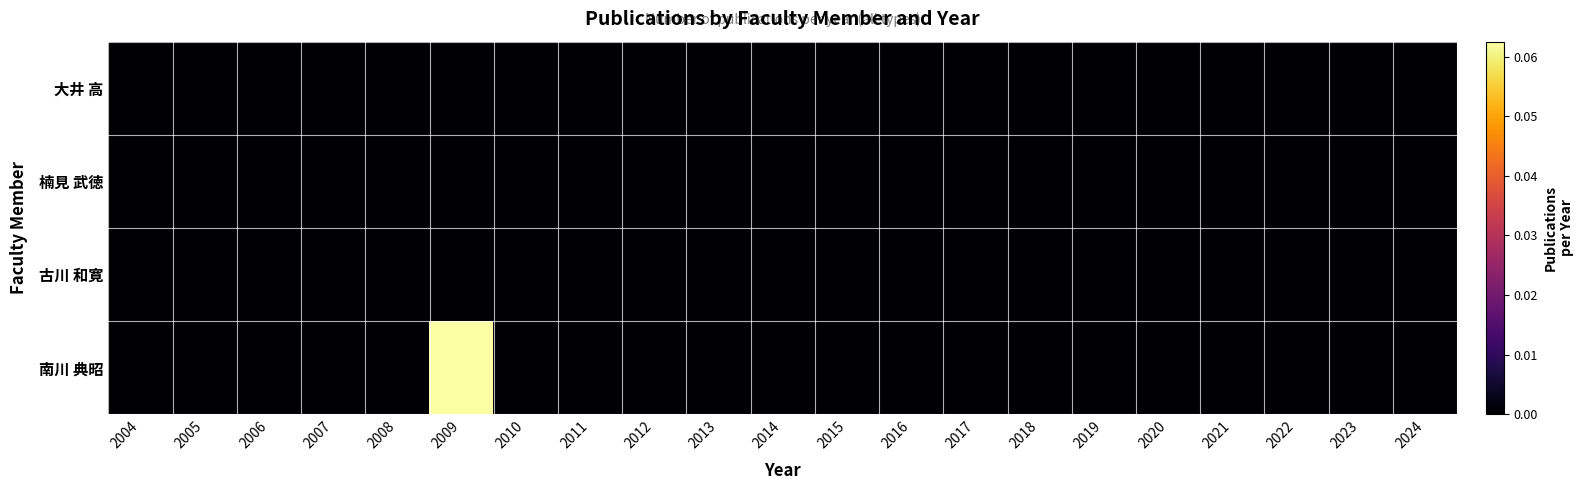

Reading left to right, transcribe all the data shown in this chart.

大井 高: 2004=0.0	2005=0.0	2006=0.0	2007=0.0	2008=0.0	2009=0.0	2010=0.0	2011=0.0	2012=0.0	2013=0.0	2014=0.0	2015=0.0	2016=0.0	2017=0.0	2018=0.0	2019=0.0	2020=0.0	2021=0.0	2022=0.0	2023=0.0	2024=0.0
楠見 武徳: 2004=0.0	2005=0.0	2006=0.0	2007=0.0	2008=0.0	2009=0.0	2010=0.0	2011=0.0	2012=0.0	2013=0.0	2014=0.0	2015=0.0	2016=0.0	2017=0.0	2018=0.0	2019=0.0	2020=0.0	2021=0.0	2022=0.0	2023=0.0	2024=0.0
古川 和寛: 2004=0.0	2005=0.0	2006=0.0	2007=0.0	2008=0.0	2009=0.0	2010=0.0	2011=0.0	2012=0.0	2013=0.0	2014=0.0	2015=0.0	2016=0.0	2017=0.0	2018=0.0	2019=0.0	2020=0.0	2021=0.0	2022=0.0	2023=0.0	2024=0.0
南川 典昭: 2004=0.0	2005=0.0	2006=0.0	2007=0.0	2008=0.0	2009=0.1	2010=0.0	2011=0.0	2012=0.0	2013=0.0	2014=0.0	2015=0.0	2016=0.0	2017=0.0	2018=0.0	2019=0.0	2020=0.0	2021=0.0	2022=0.0	2023=0.0	2024=0.0